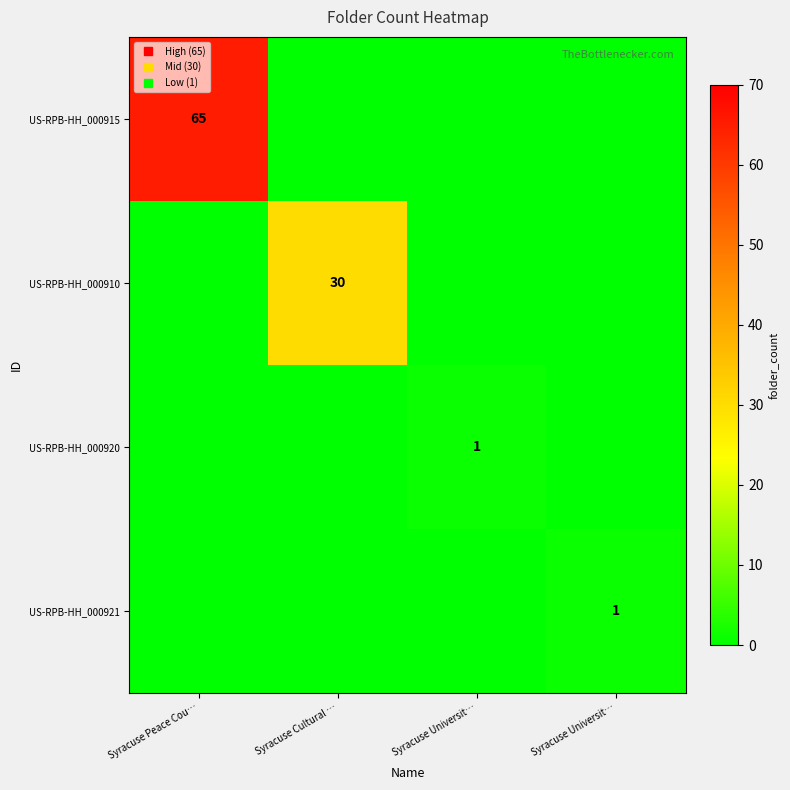

At how many categories does at least one series exceed 10?

2